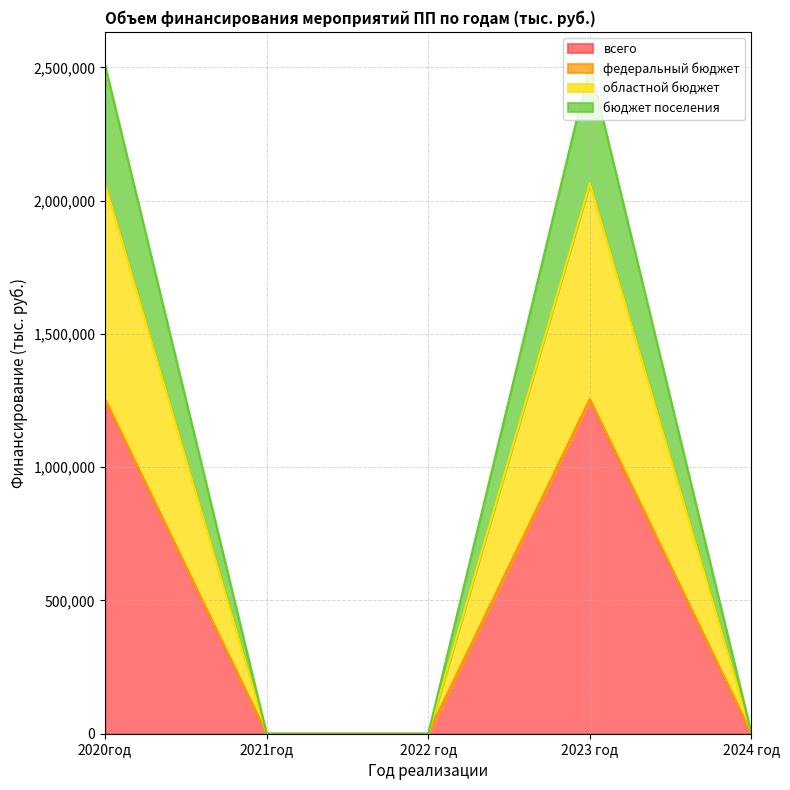

The value of областной бюджет at 2023 год is 302902.8. True or false?

False